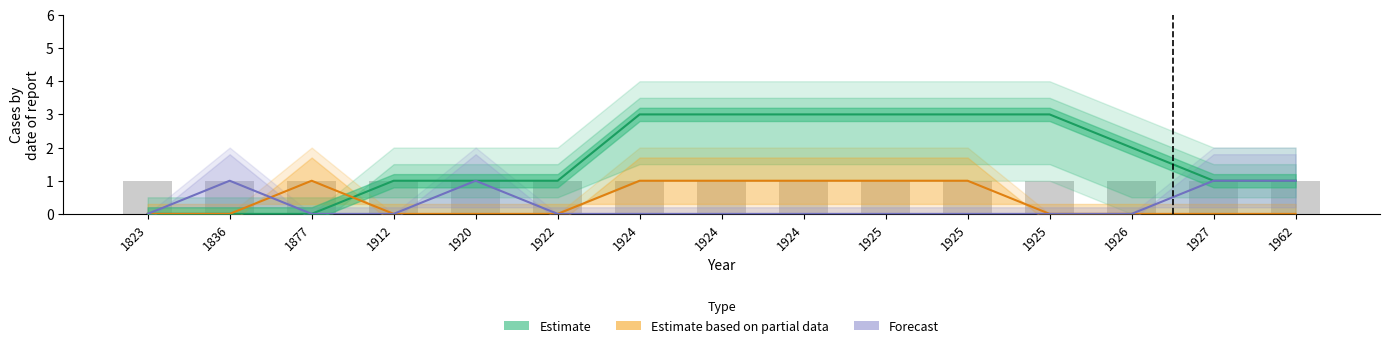

Count the number of data series in this chart.

3